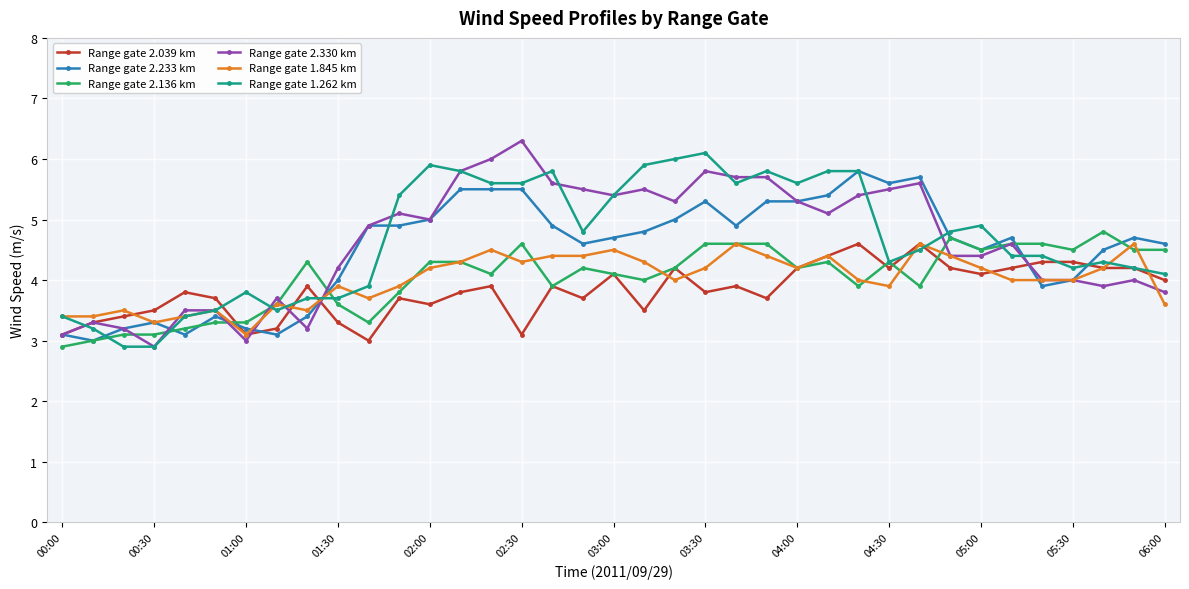

What is the value of the Range gate 2.330 km point at the 19th from the left?

5.4